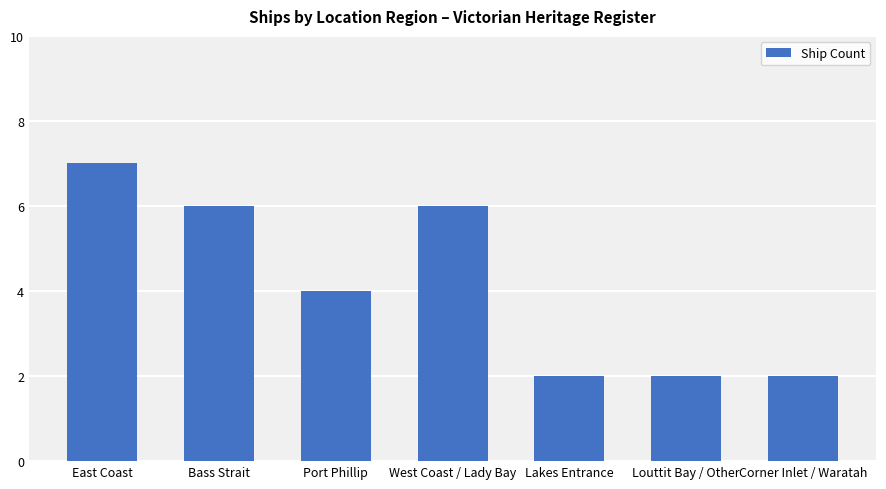

What value does the data have at Louttit Bay / Other?

2